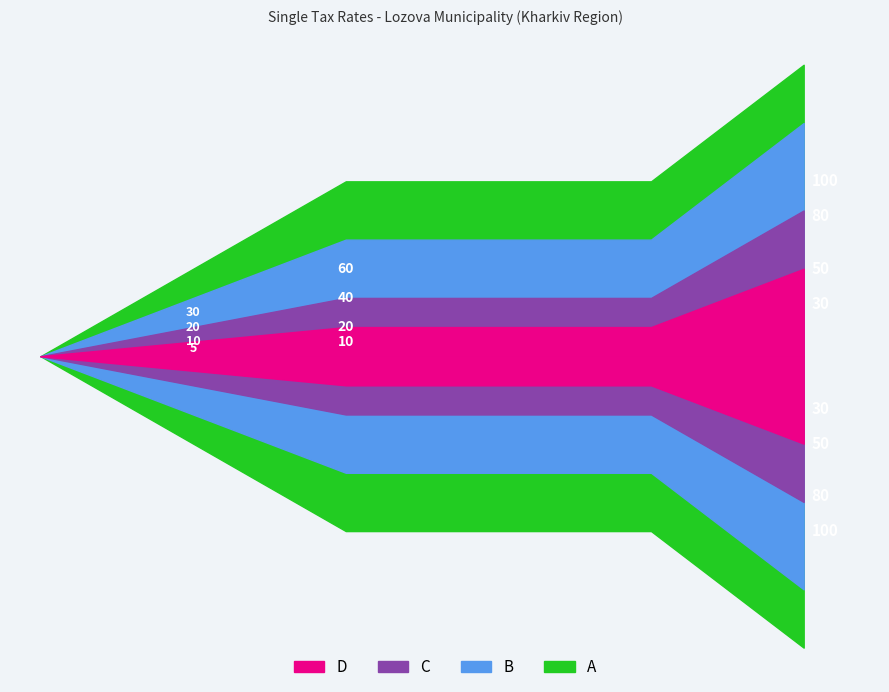

How many categories are shown in the chart?

6